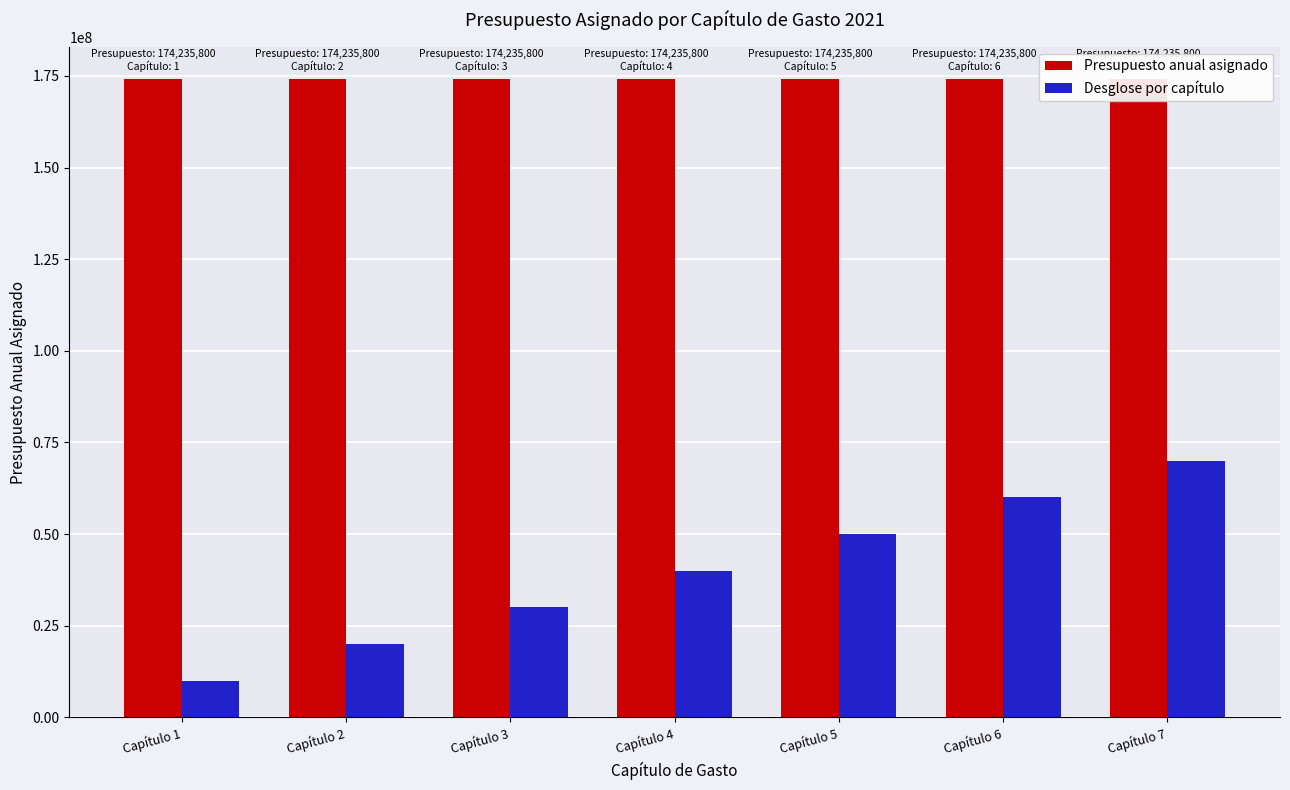

What is the value of the Presupuesto anual asignado bar at the 1st from the left?

174235800